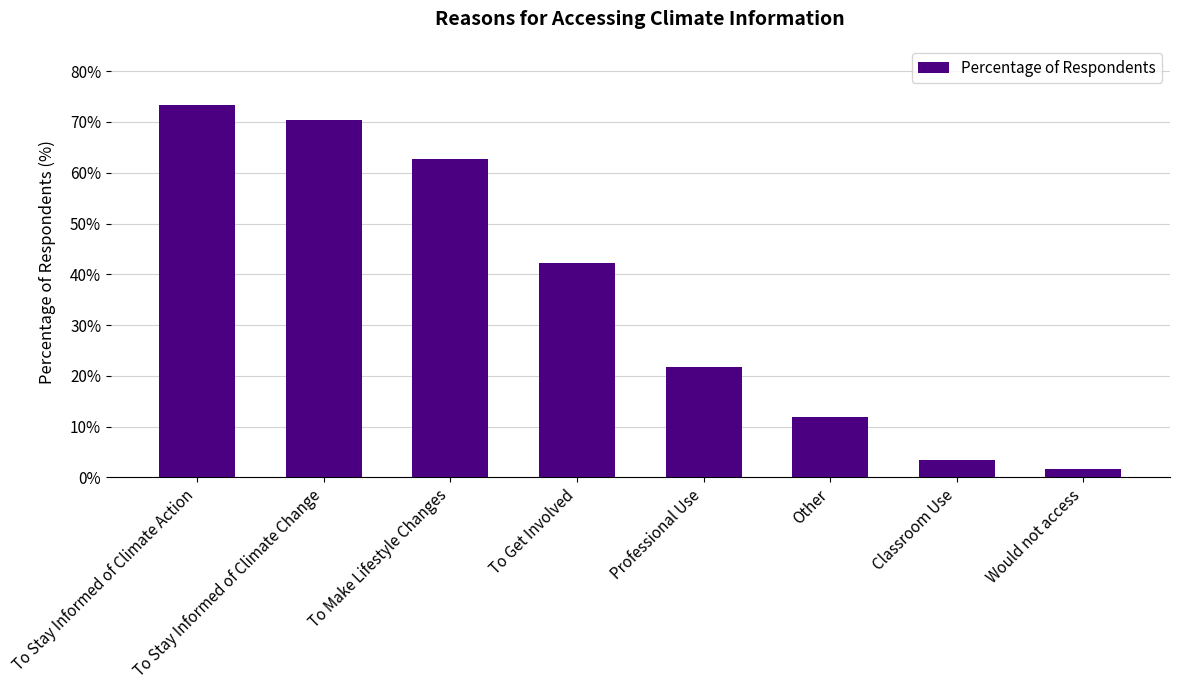

The value at To Stay Informed of Climate Action is 0.3. True or false?

False